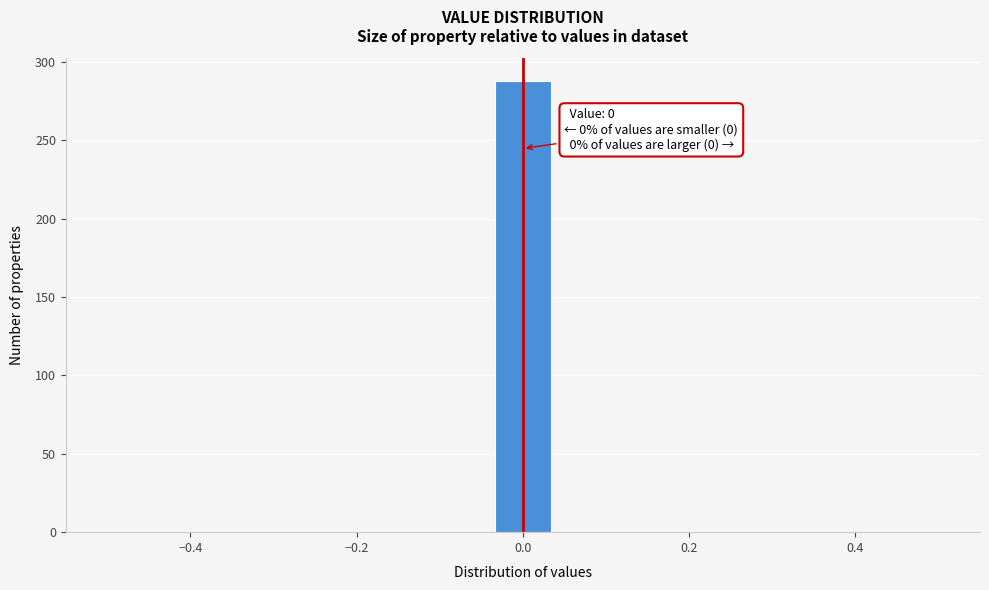

Around what value on the x-axis is the tallest bar? Give the approximate position of its centre, as read against the axis.

0.00